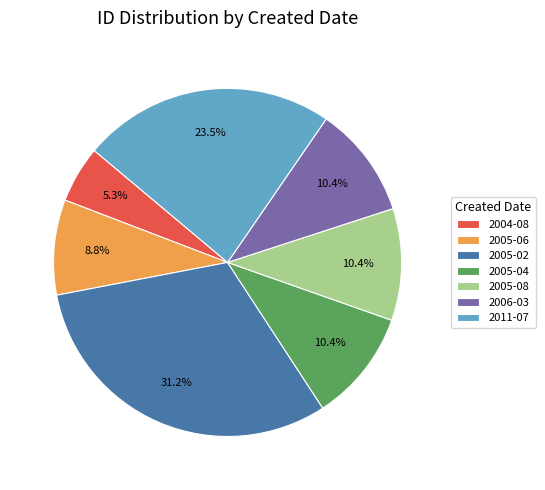

What is the largest slice in the pie chart?

2005-02